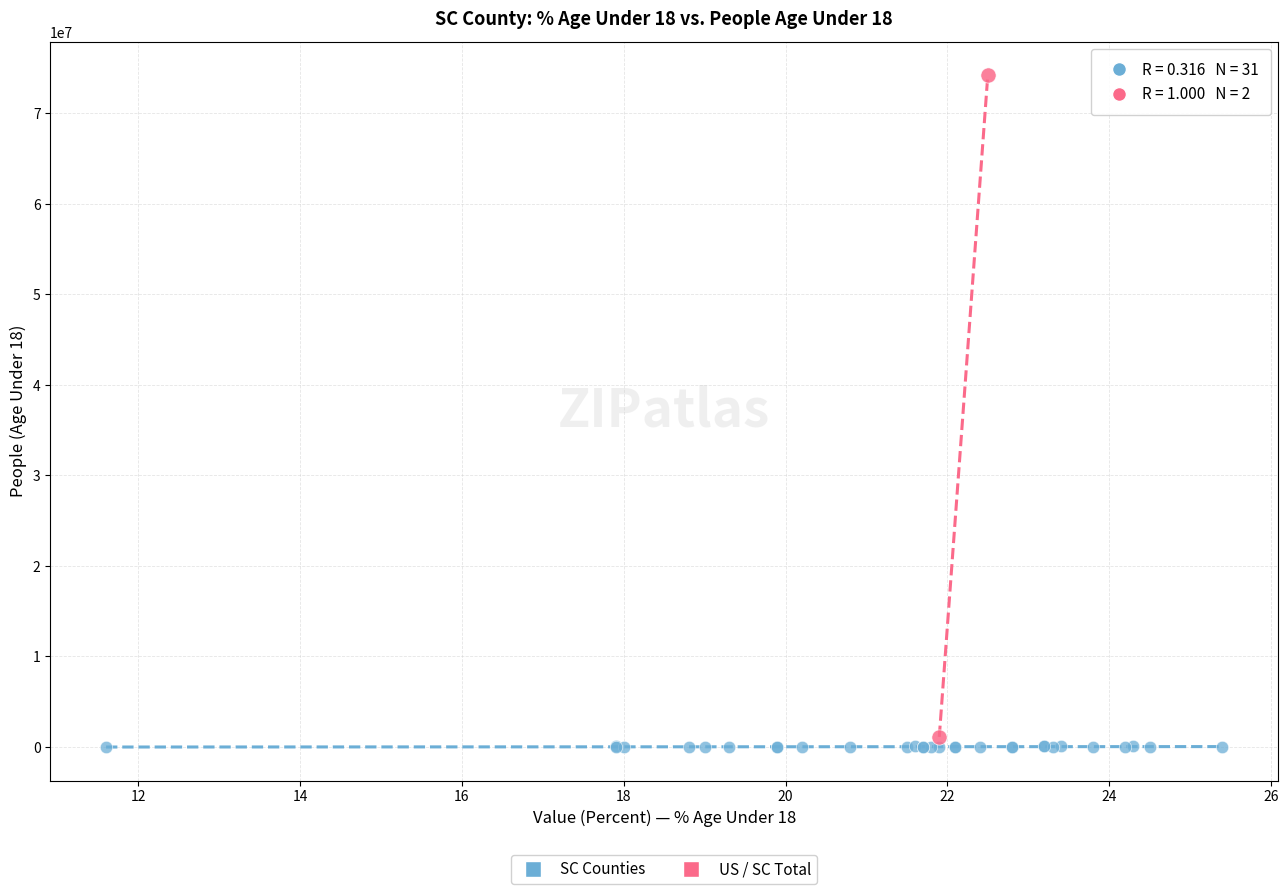

What are all the series names shown in the legend?

SC Counties, US / SC Total